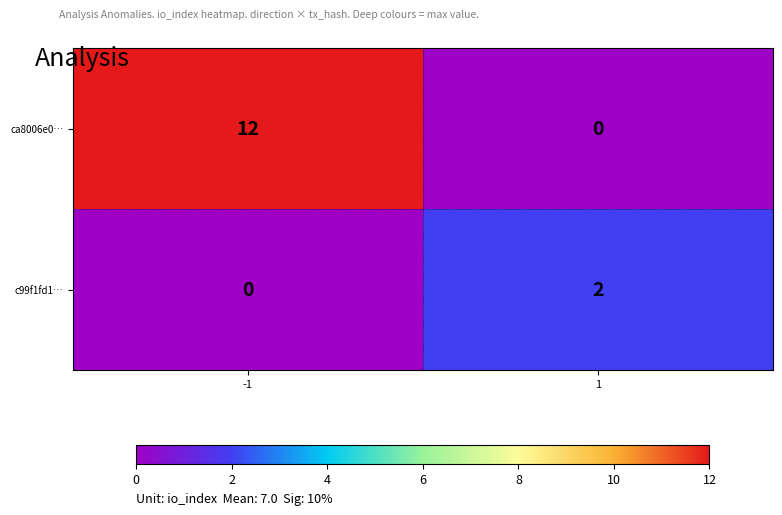

At how many categories does at least one series exceed 10?

1